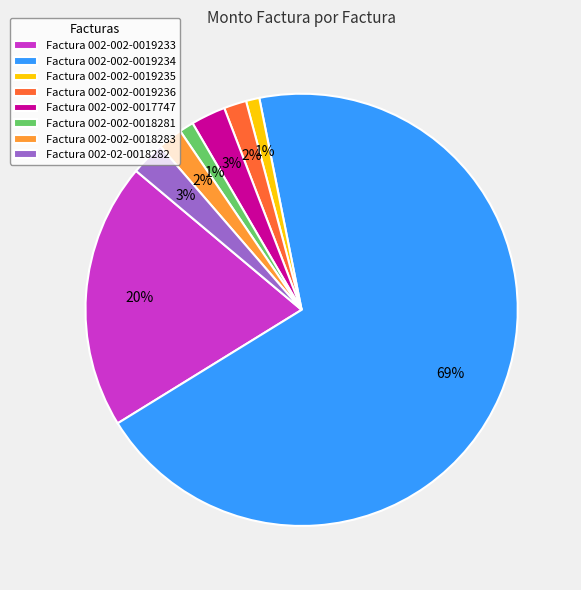

Is it true that Factura 002-002-0019234 is 69% of the pie?

True